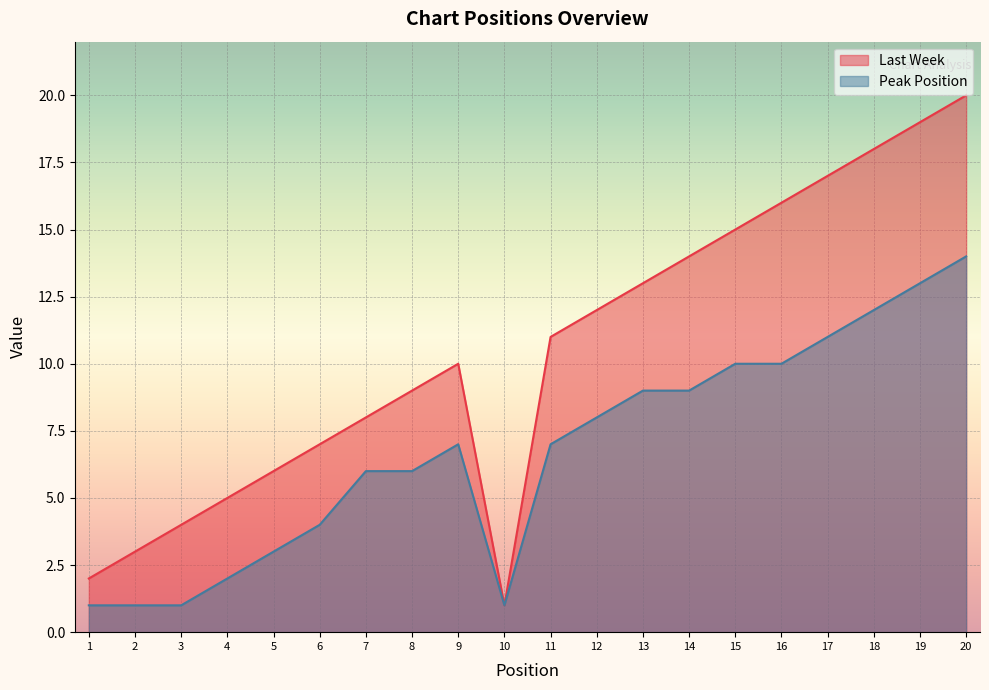

What is the sum of the Peak Position values at 19 and 4?

15